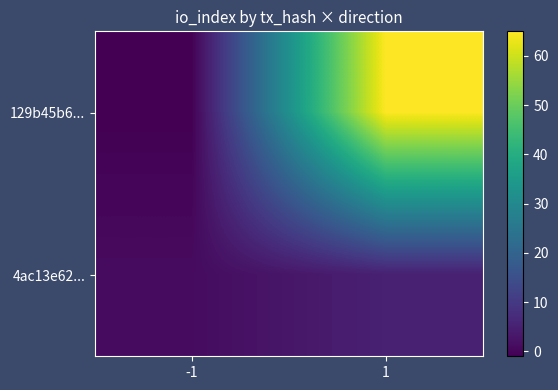

How many series are shown in this chart?

2